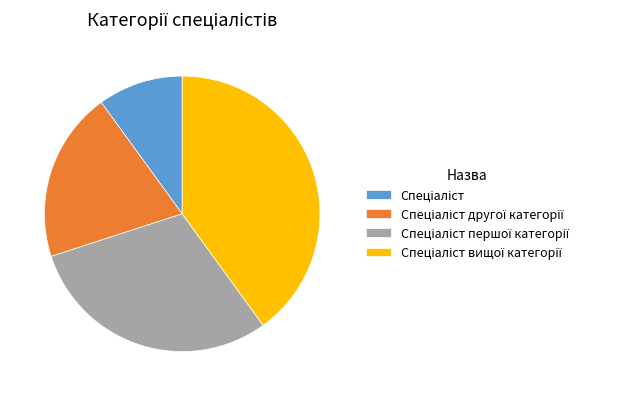

Is there a majority slice in this chart?

No